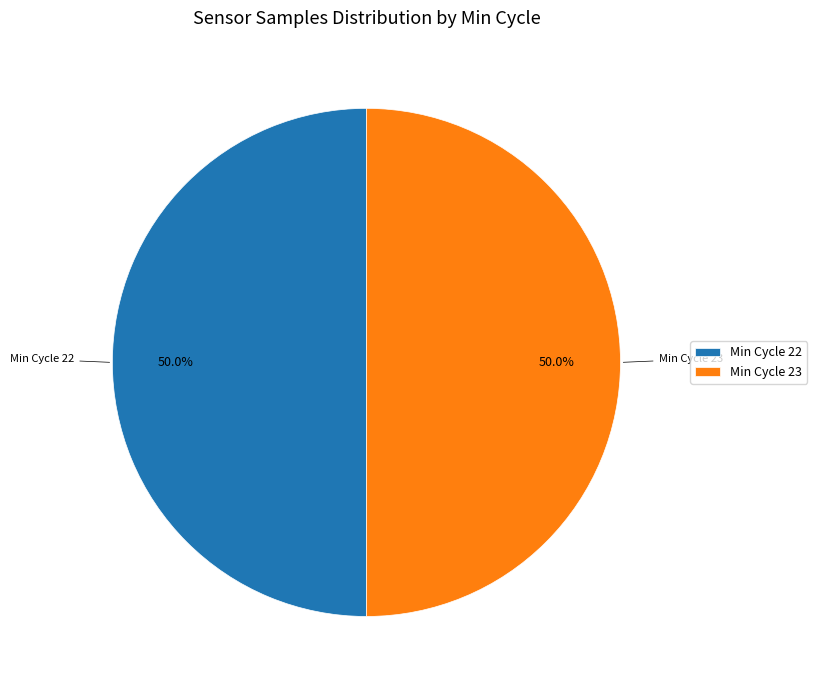

What percentage is NOT represented by Min Cycle 23?

50.0%